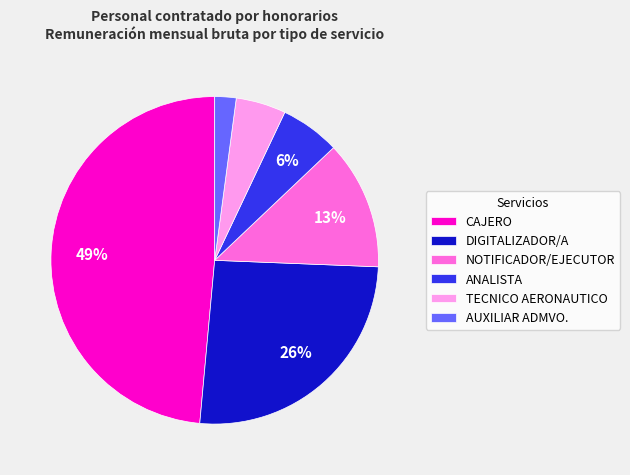

Is there any slice that represents more than half of the pie?

No